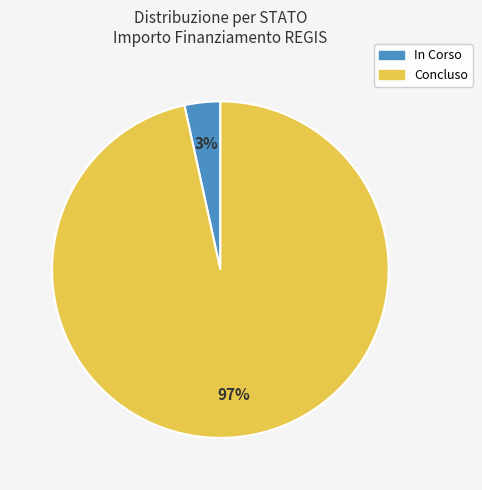

Do Concluso and In Corso together represent more than half of the pie?

Yes